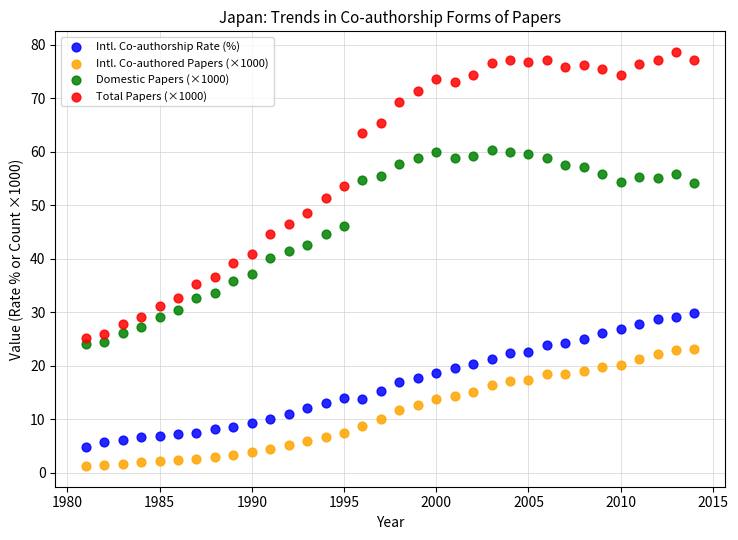

Which series reaches the minimum Y coordinate?

Intl. Co-authored Papers (×1000)